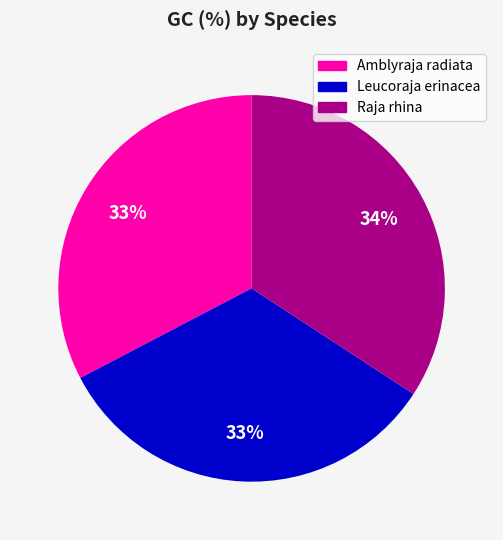

Is Leucoraja erinacea the majority of the pie?

No